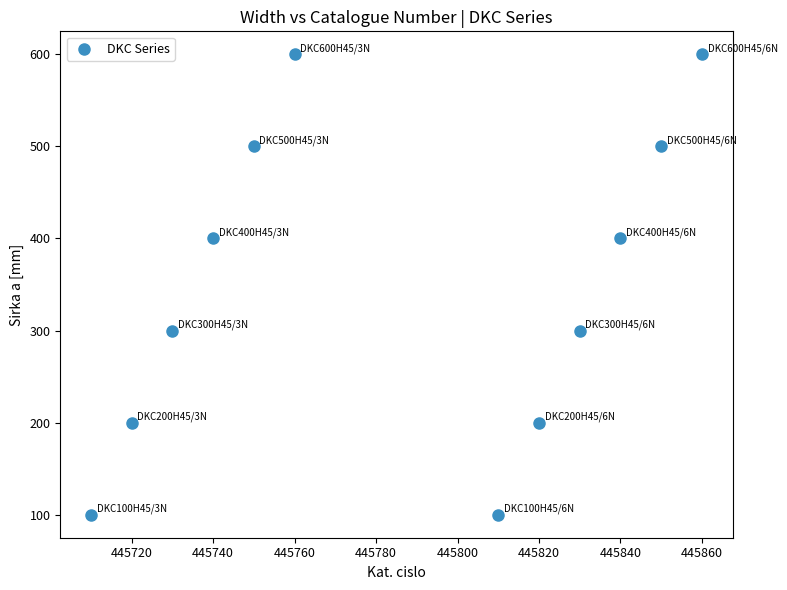

What is the range of Y values (max minus min)?

500